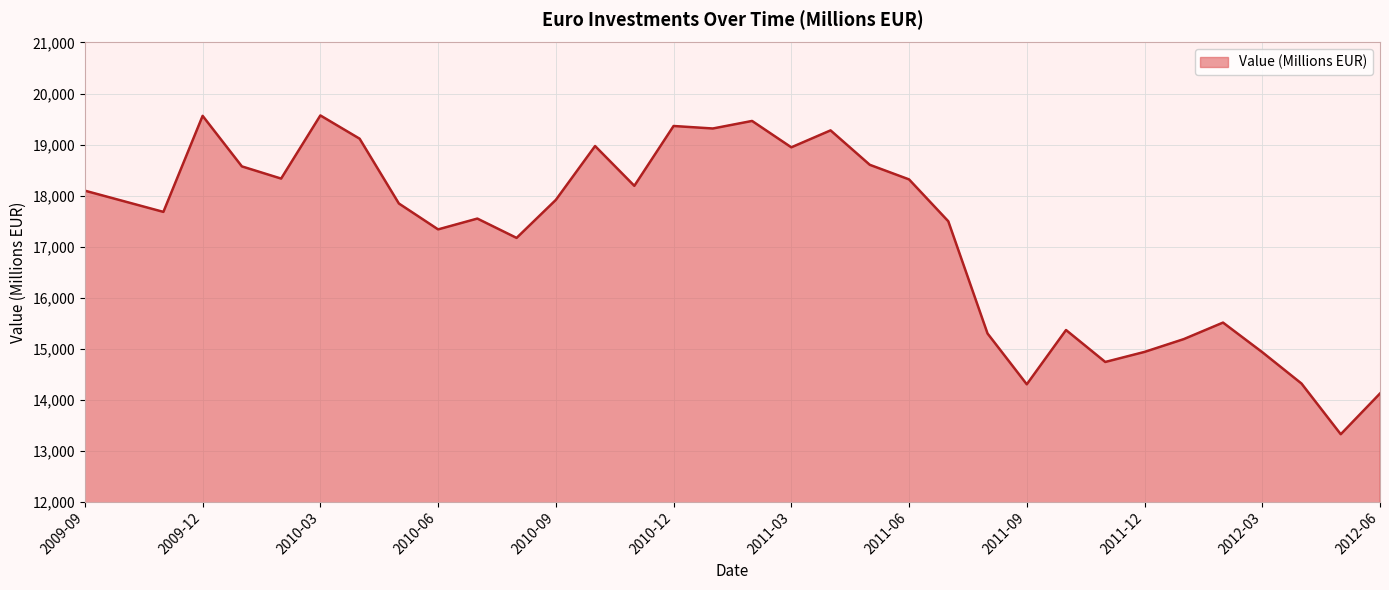

What is the difference between the maximum and minimum values?

6250